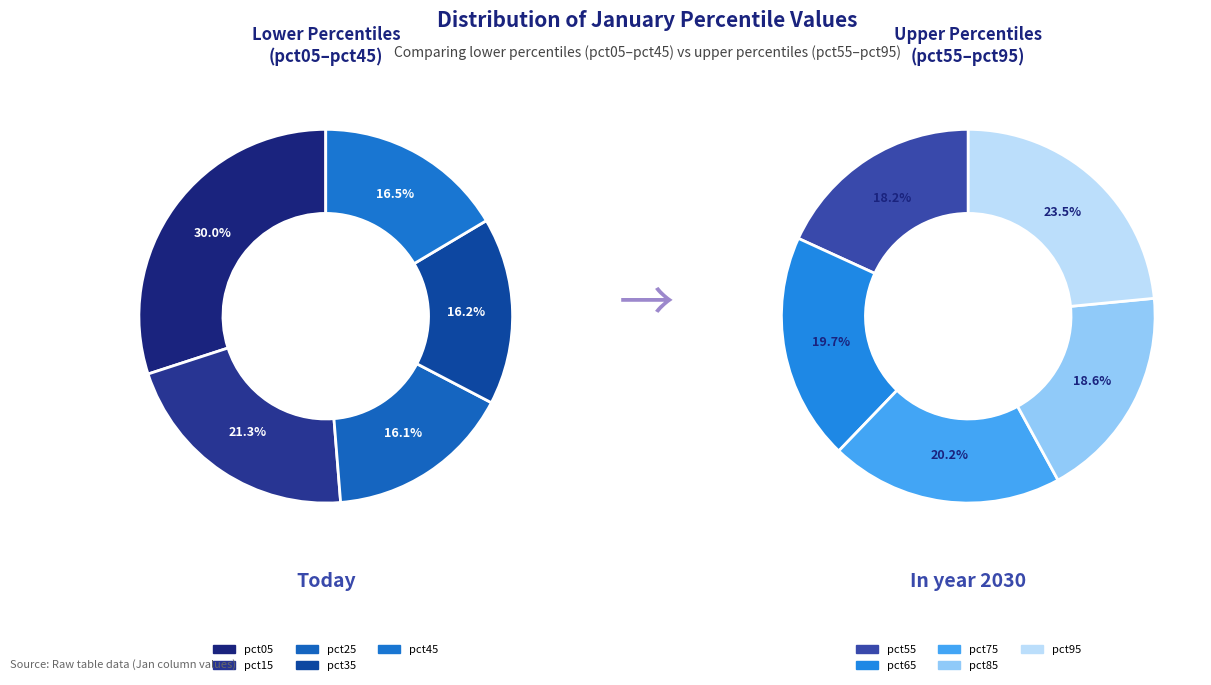

Which slice is the largest?

pct05